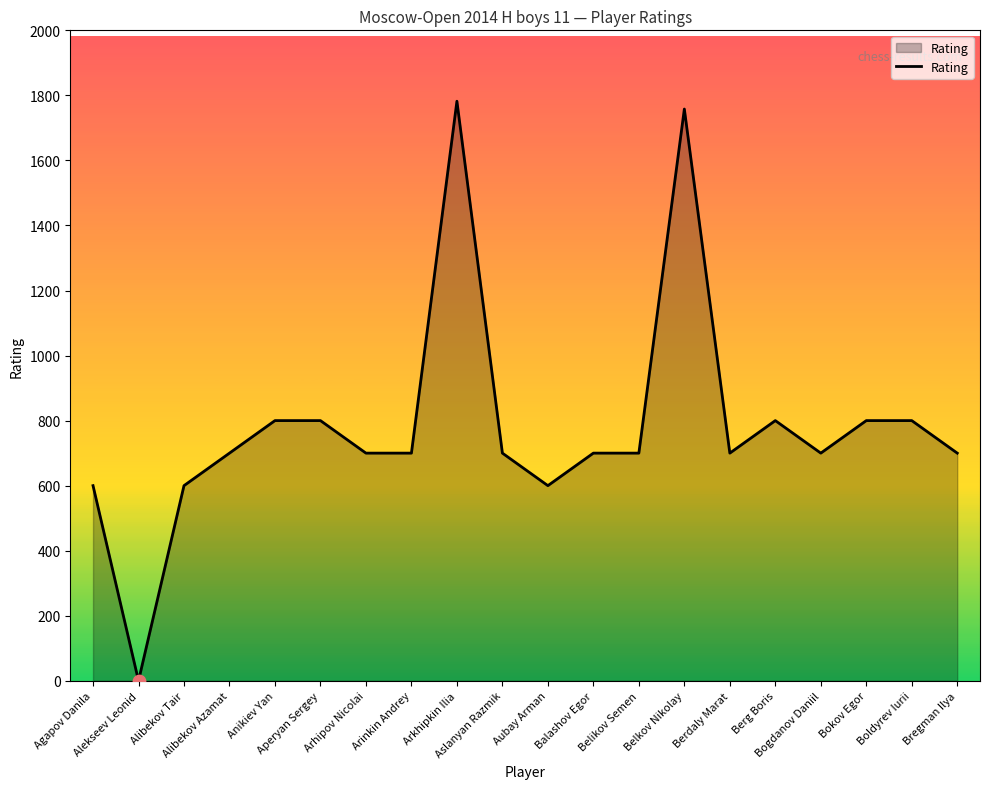

What is the change in value from Aslanyan Razmik to Bokov Egor?

+100